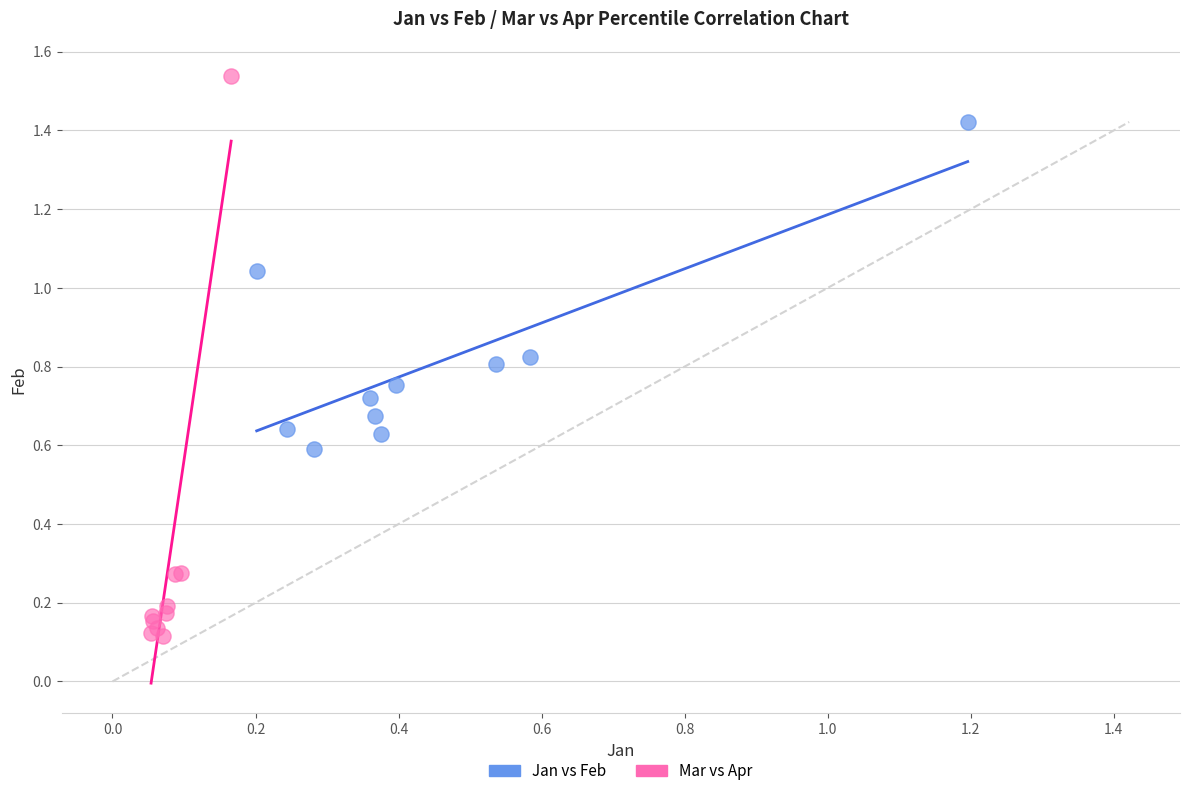

Which series has the largest Y range (max minus min)?

Mar vs Apr